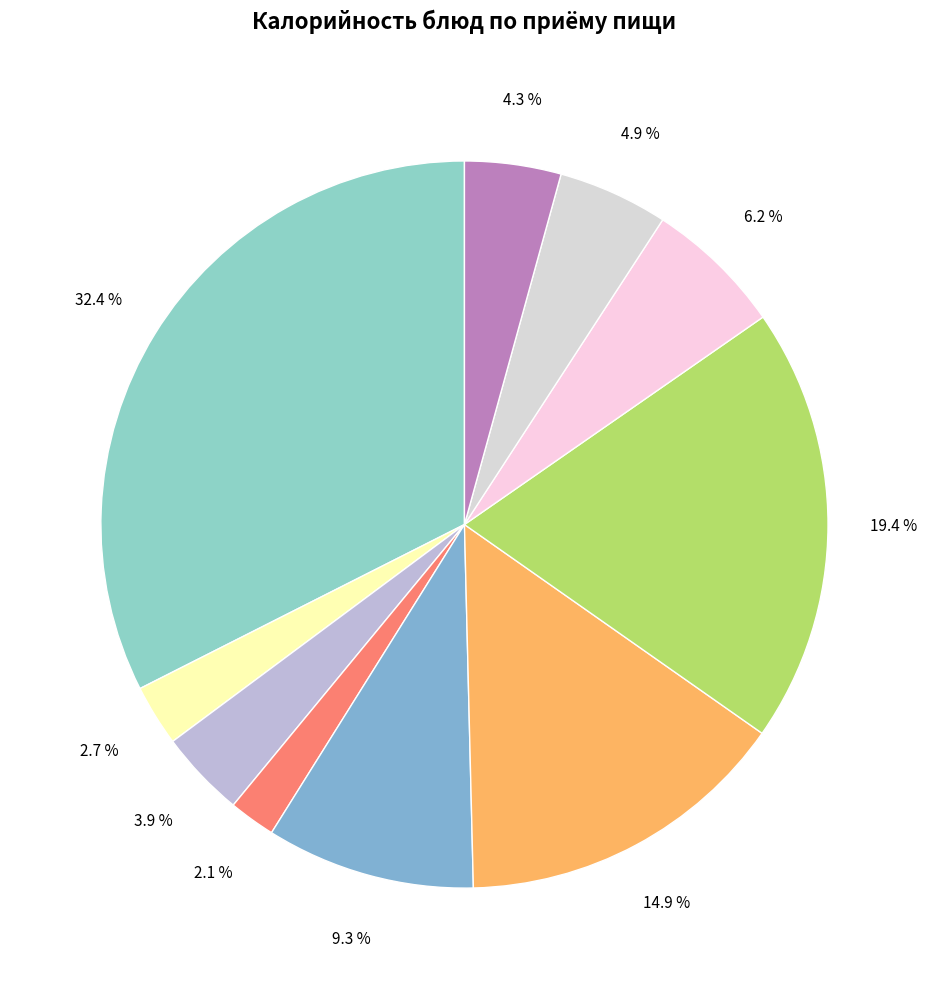

Is there a majority slice in this chart?

No